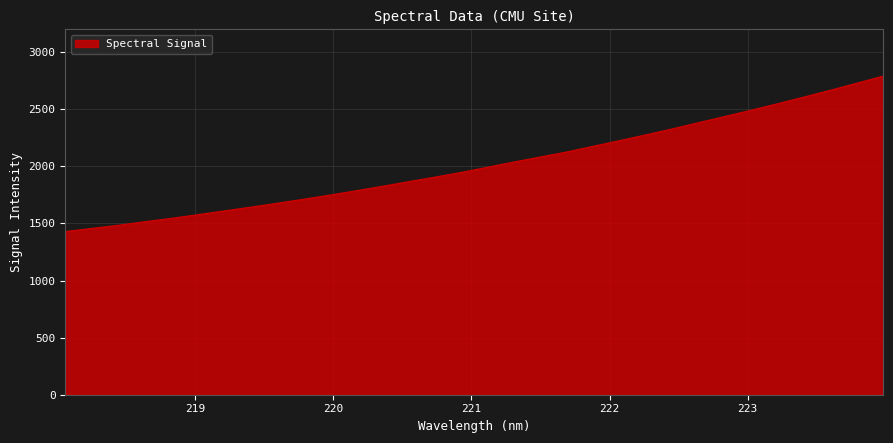

What is the minimum value shown in the chart?

1428.9